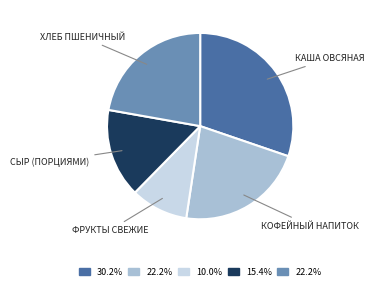

Does any single category account for the majority?

No